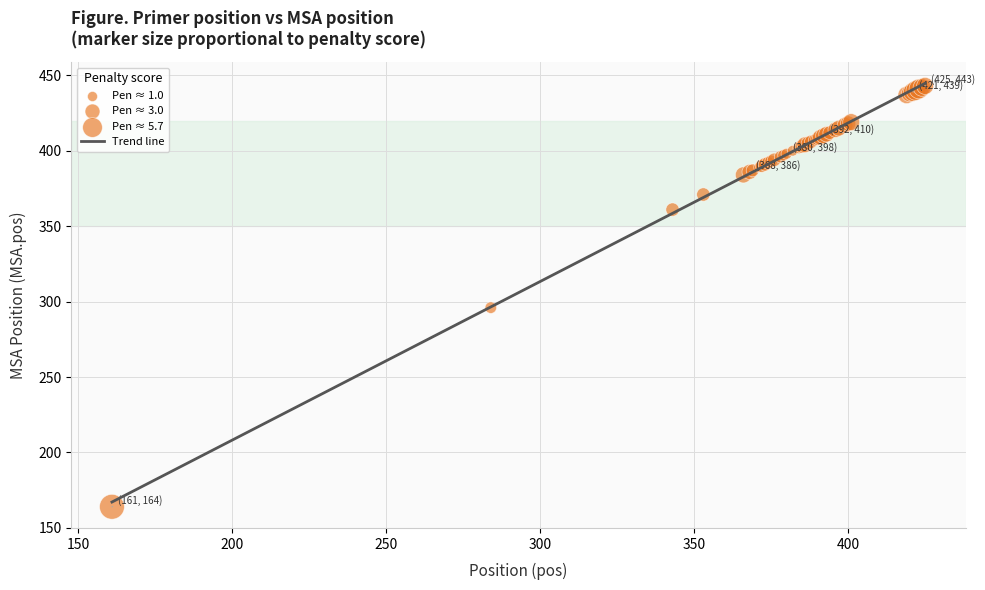

What Y value in the scatter plot is closest to 303?

296